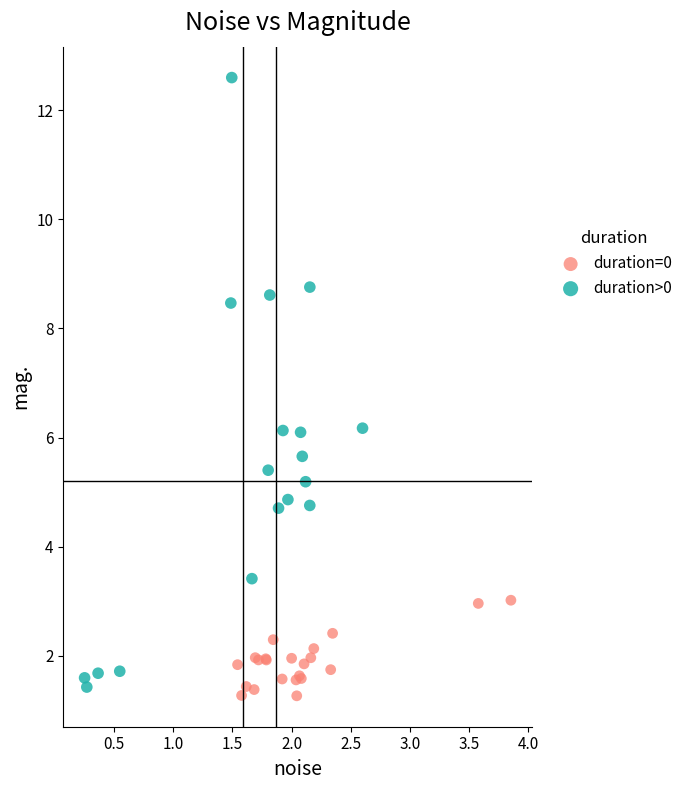

Which series reaches the maximum Y coordinate?

duration>0